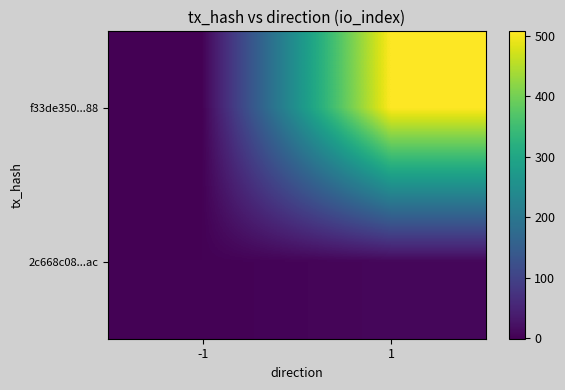

Rank the series by their maximum value, from lowest to highest.

2c668c08...ac, f33de350...88